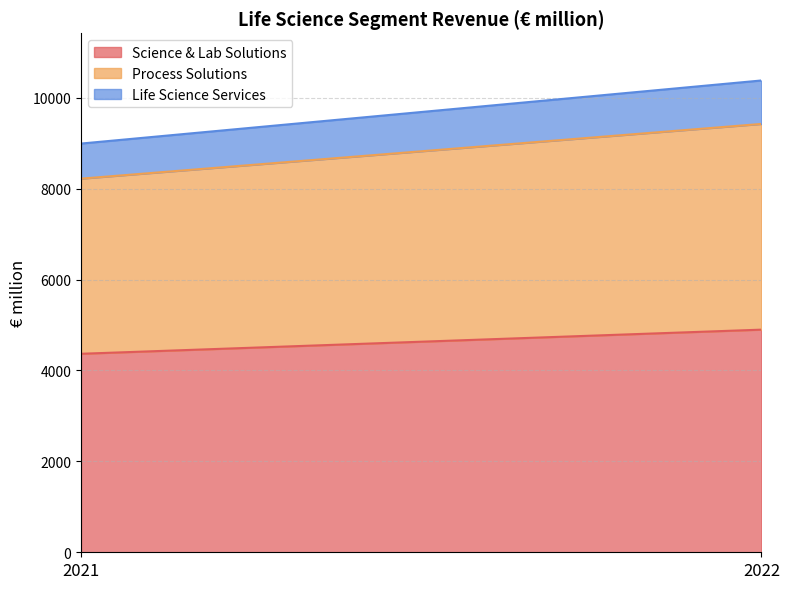

Is the value of Life Science Services at 2022 greater than the value of Process Solutions at 2021?

No